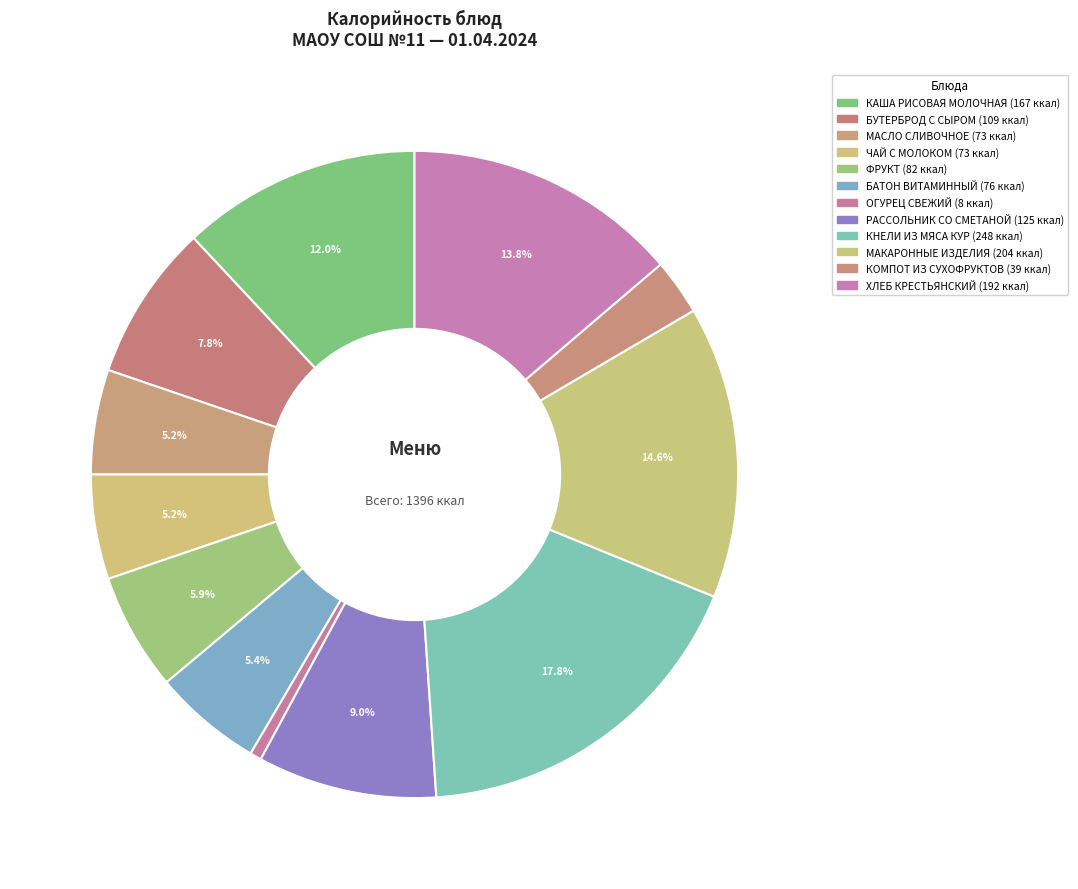

How many segments does this pie chart have?

12